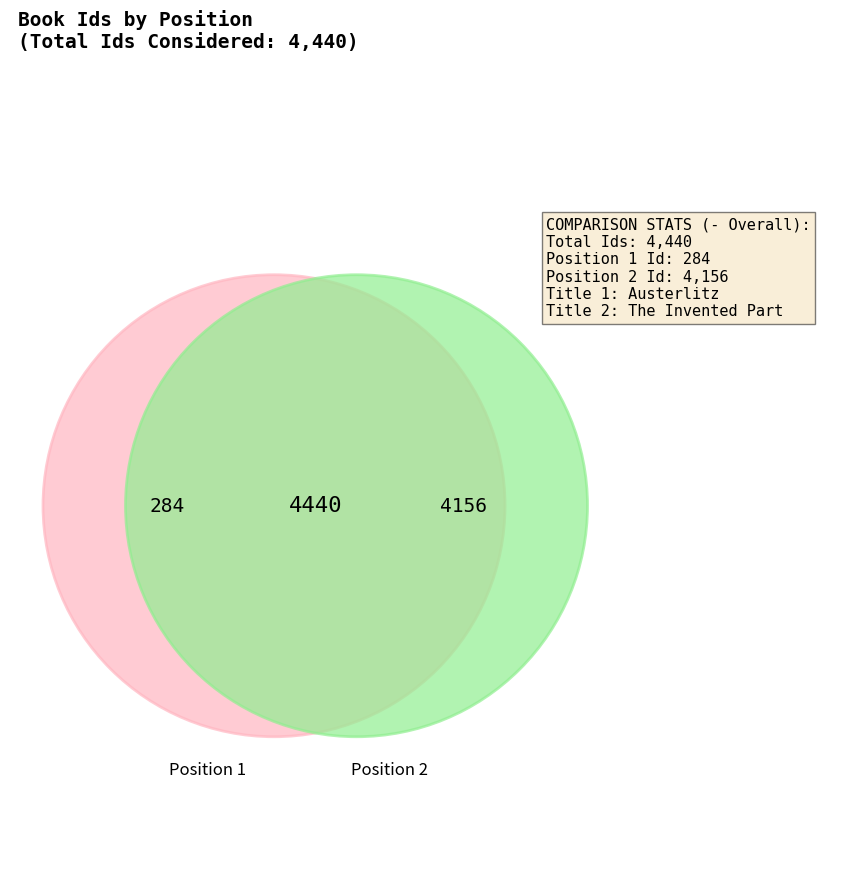

Which has a higher value, 1 or 2?

2